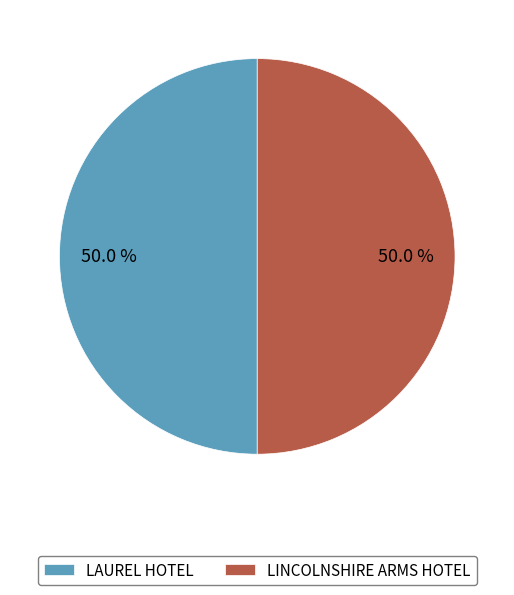

Is it true that LINCOLNSHIRE ARMS HOTEL is 44% of the pie?

False